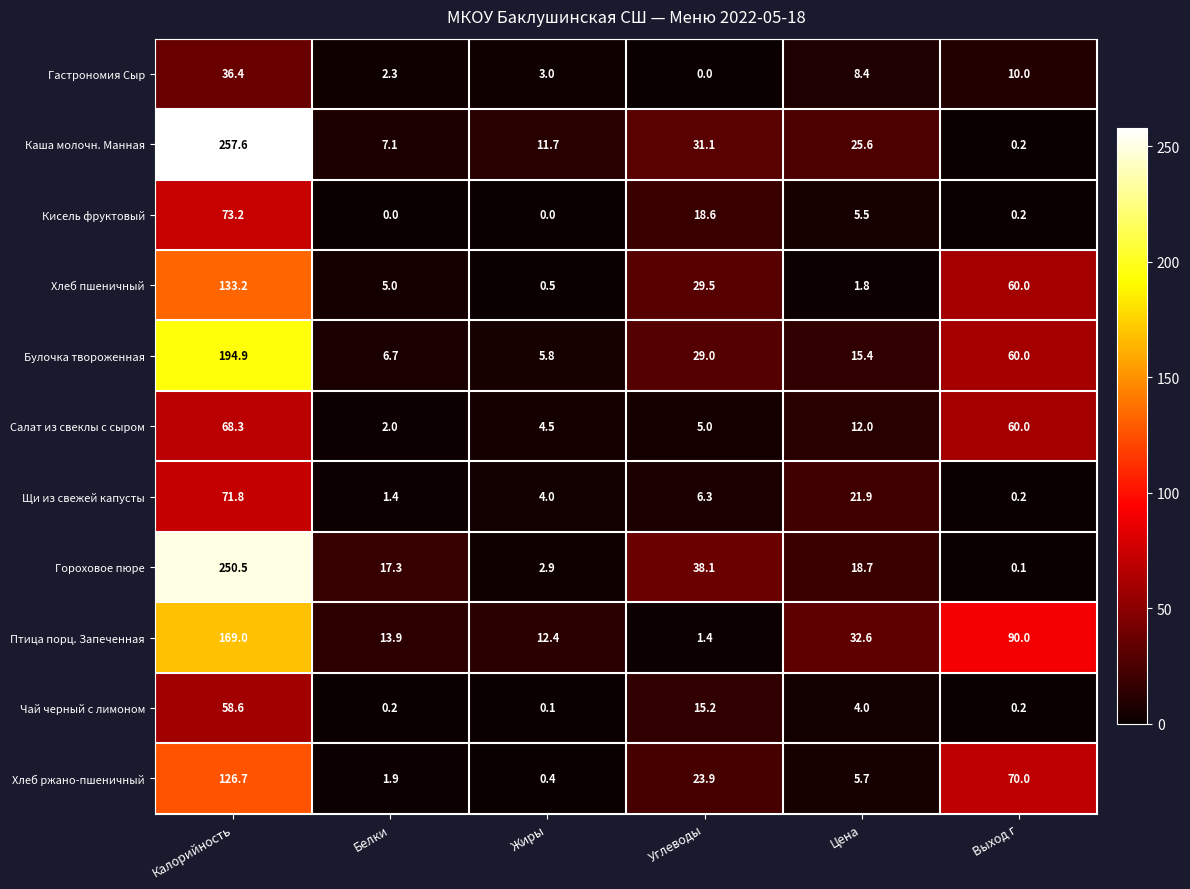

What is the difference between the Хлеб пшеничный values at Углеводы and Цена?

27.7